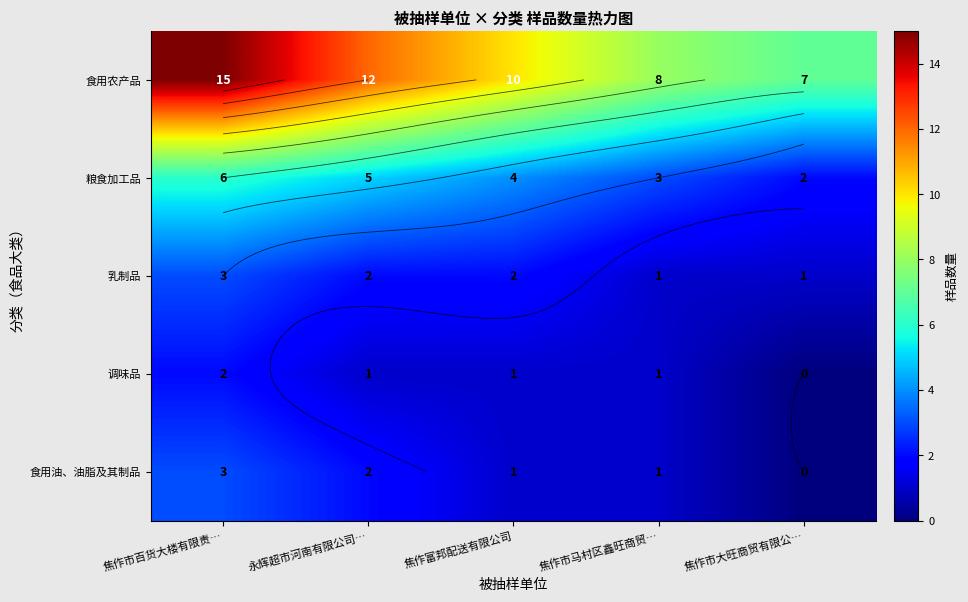

Count the number of data series in this chart.

5